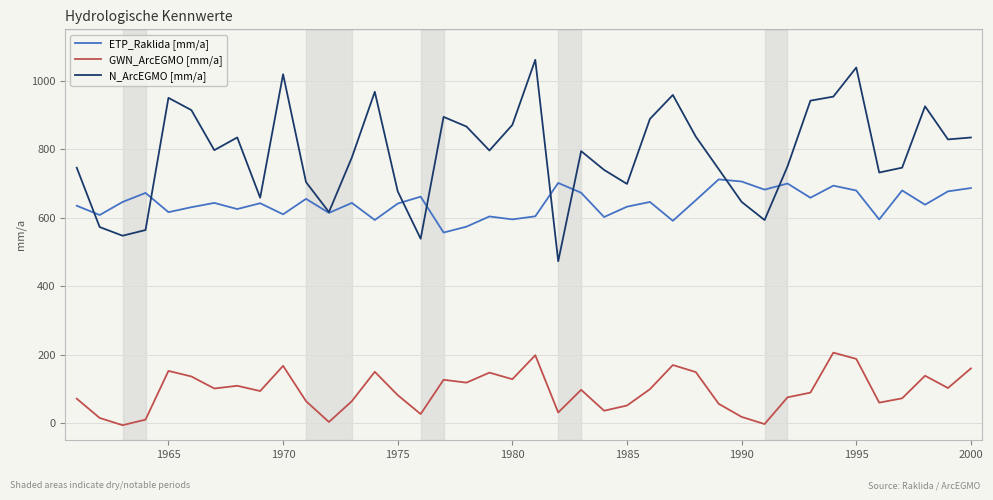

What is the difference between the maximum and minimum values in the N_ArcEGMO [mm/a] series?

588.1